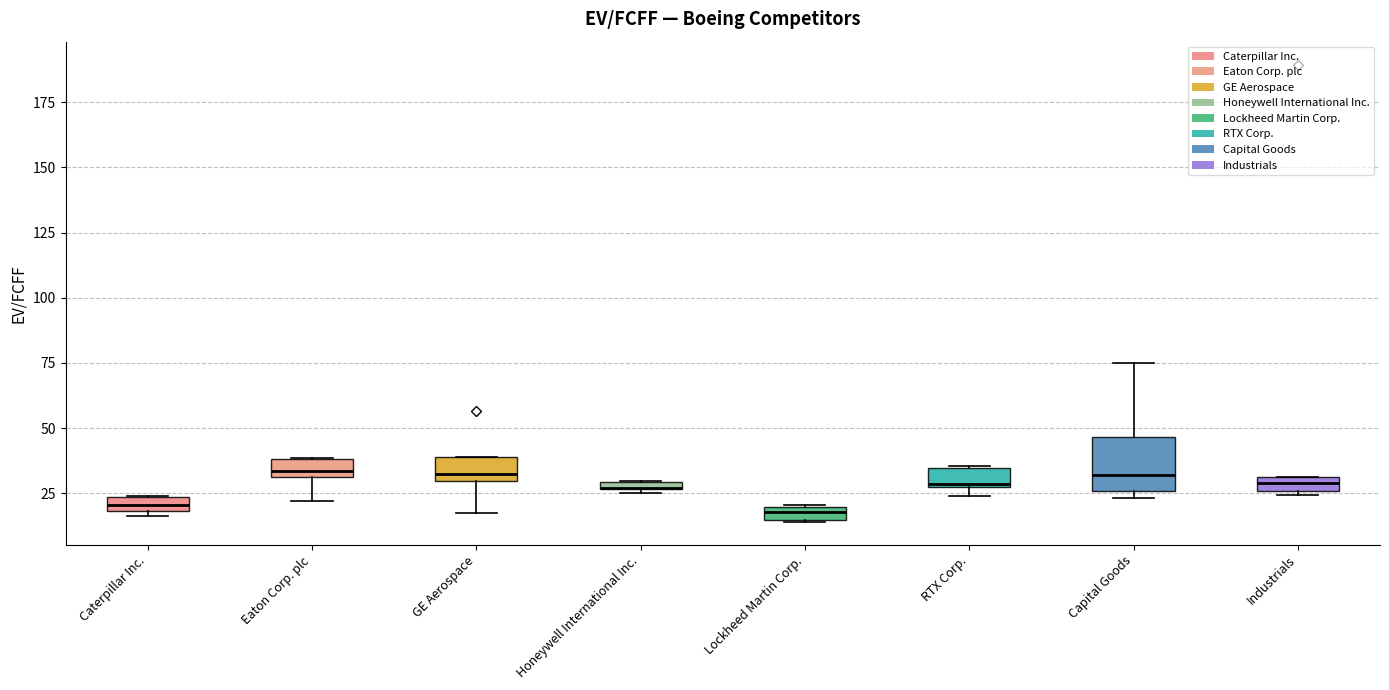

Which box is the tallest, from its lower edge to its upper edge?

Capital Goods